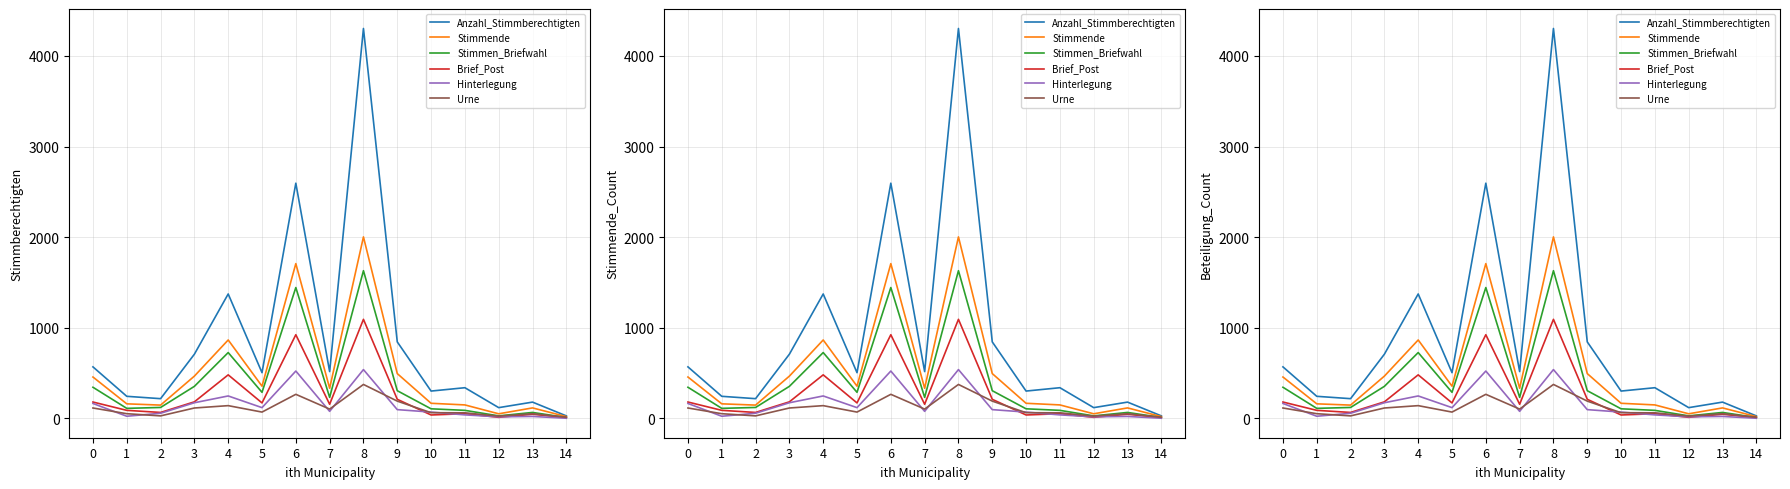

Which label corresponds to the smallest value in the chart?

14